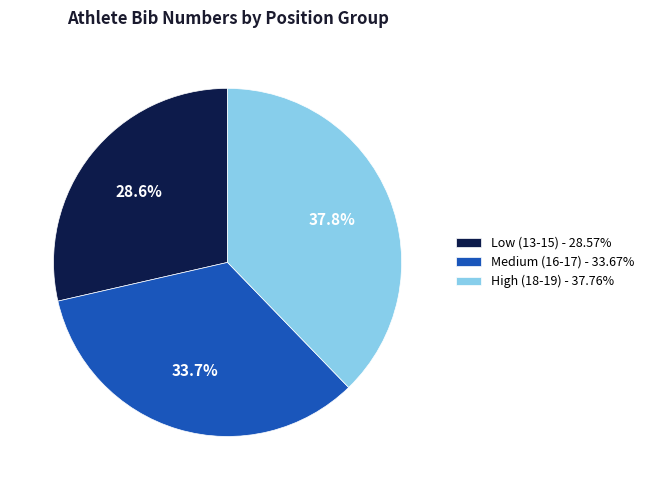

How much of the chart is everything except Medium (16-17) - 33.67%?

66.3%